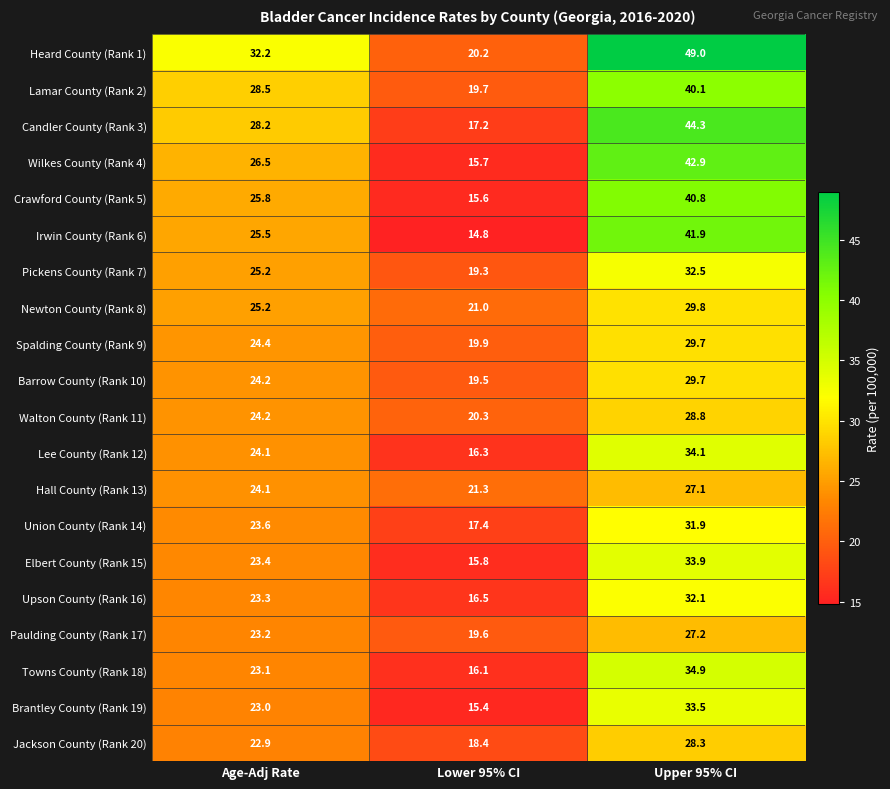

What is the difference between the highest and lowest values at Lower 95% CI?

6.5